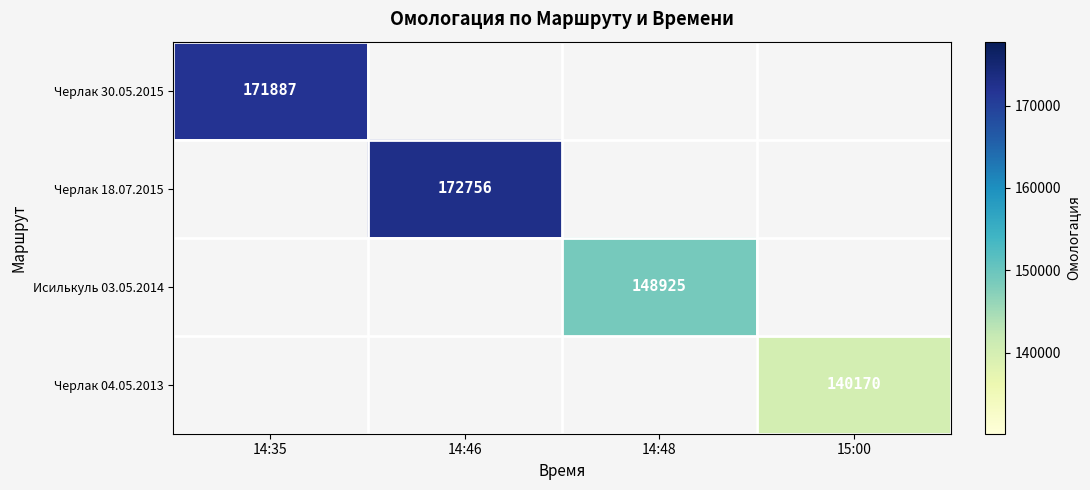

The Черлак 04.05.2013 series shows 192530 at 15:00. True or false?

False